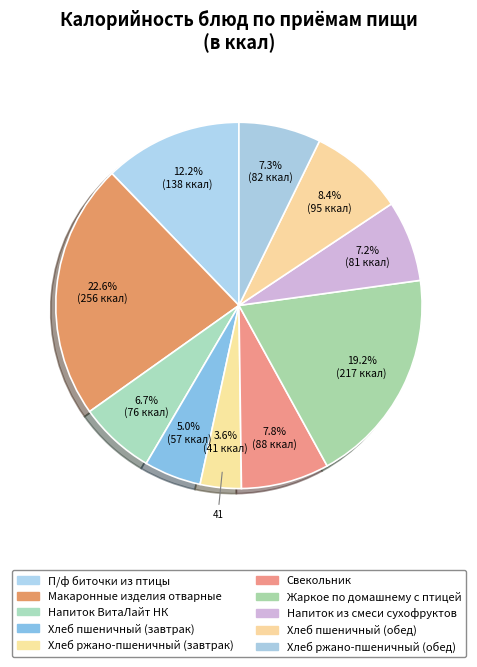

To the nearest percent, what is the combined percentage of Хлеб ржано-пшеничный (завтрак) and Хлеб пшеничный (обед)?

12%